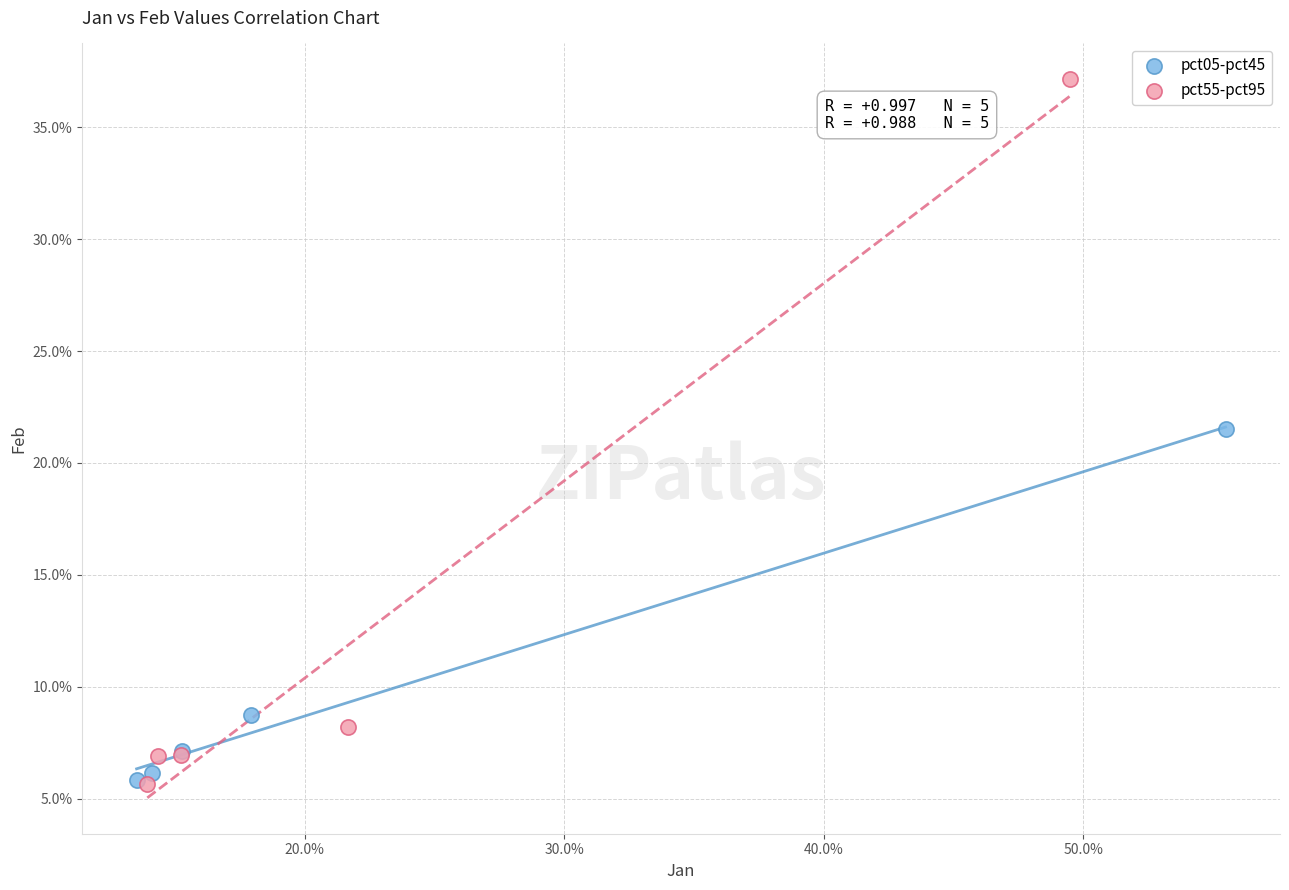

Which series has the widest spread of Y values?

pct55-pct95